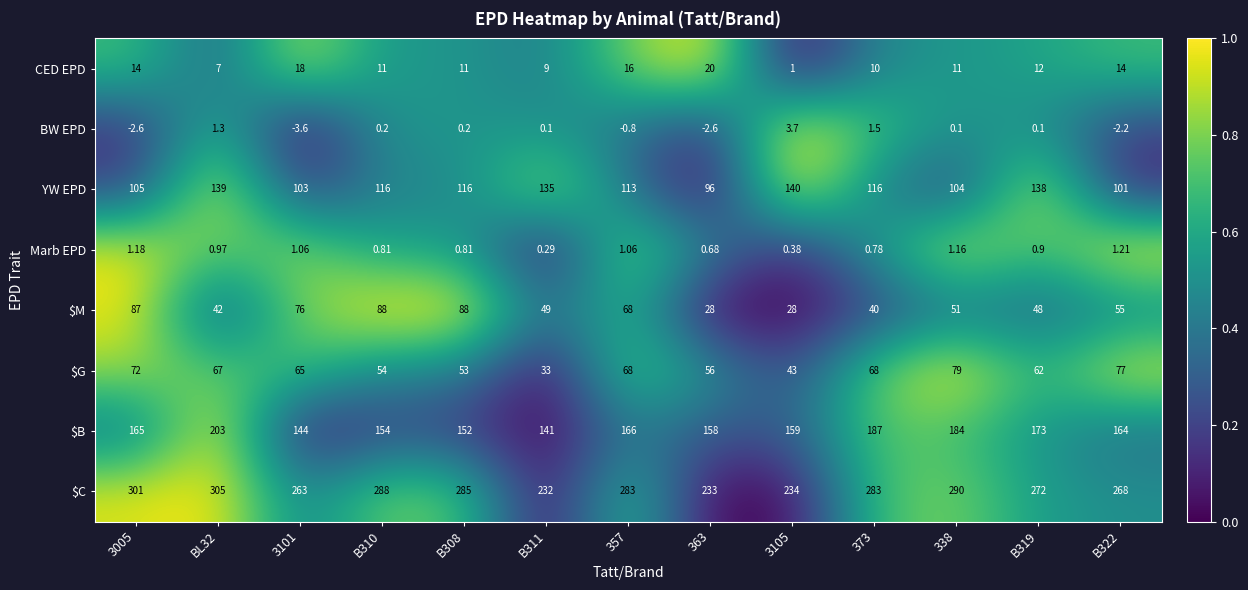

Which series has the largest total across all categories?

$C